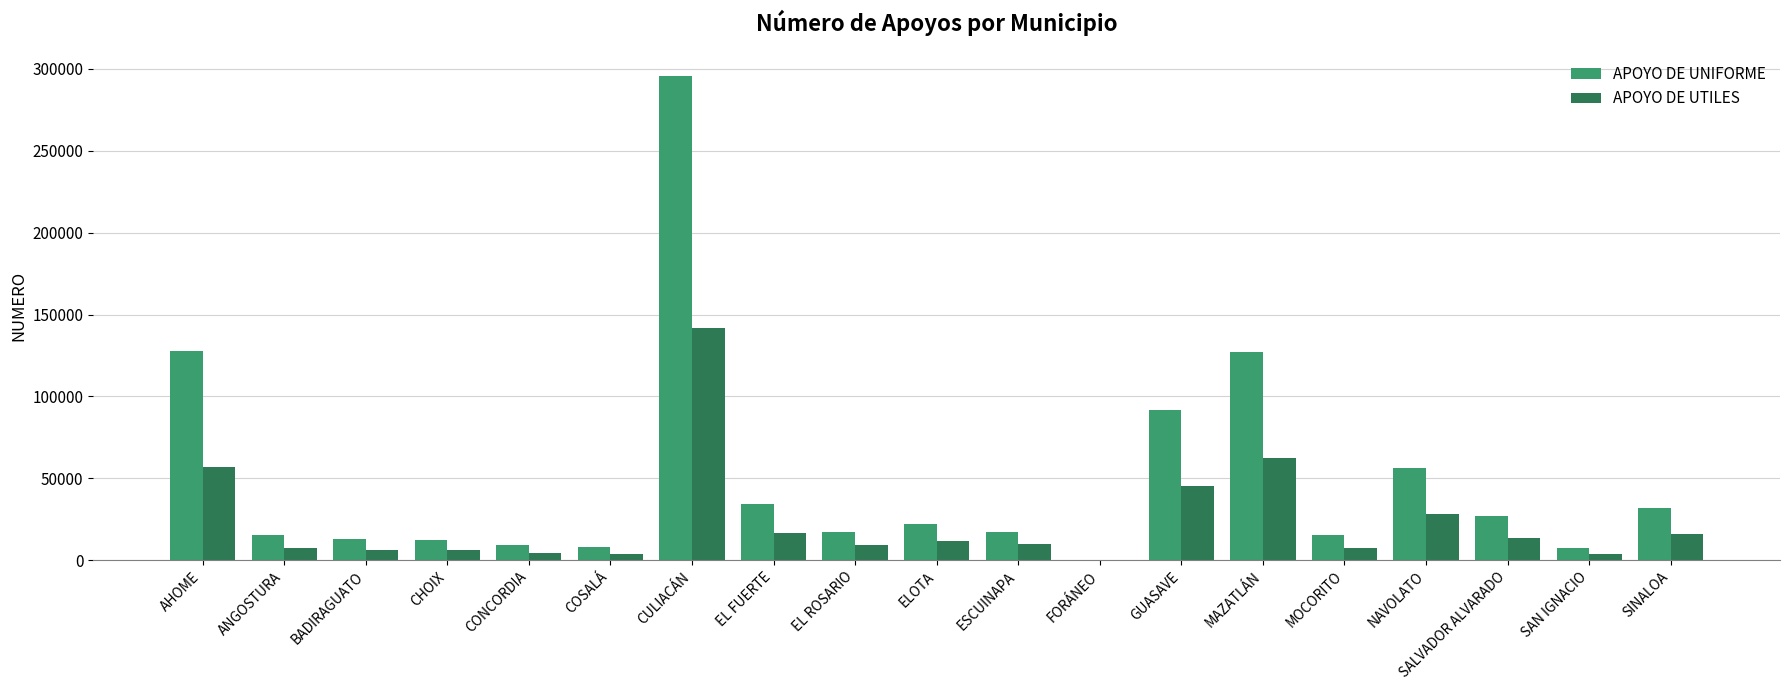

Where is APOYO DE UTILES nearest to the value 70824?

MAZATLÁN